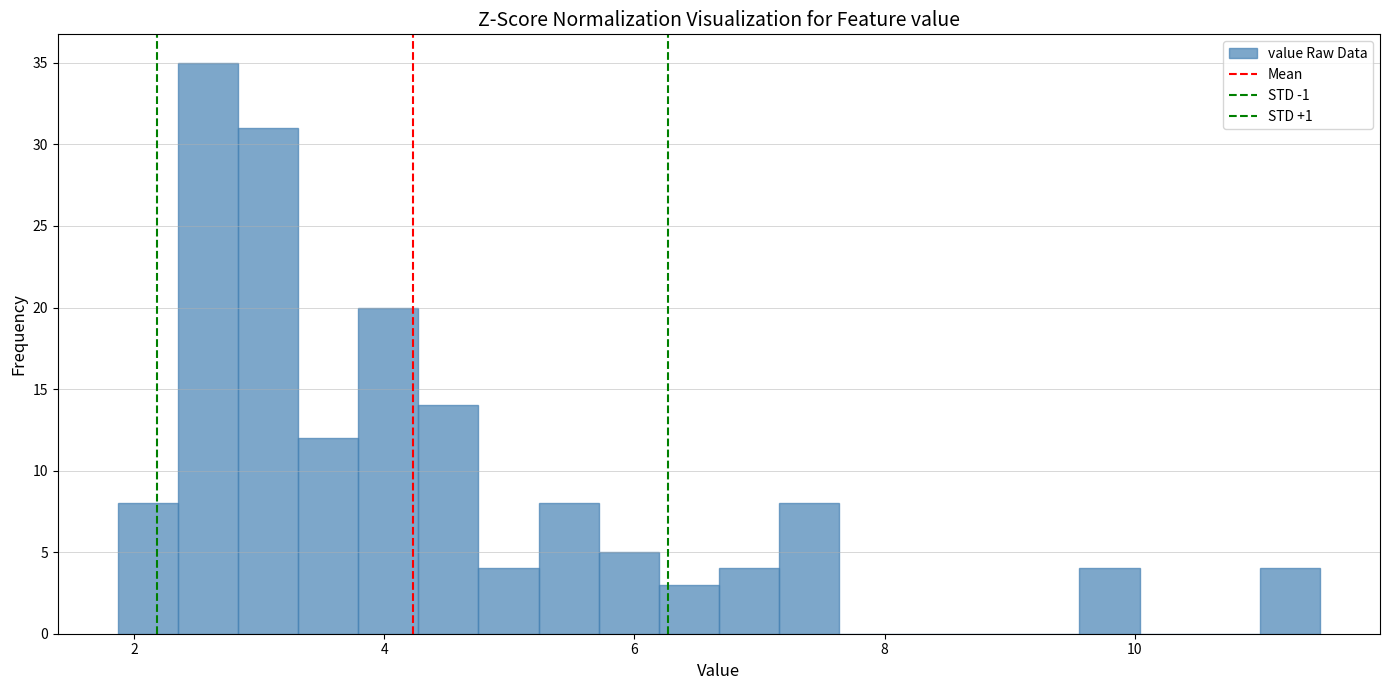

Around what value on the x-axis is the tallest bar? Give the approximate position of its centre, as read against the axis.

2.6